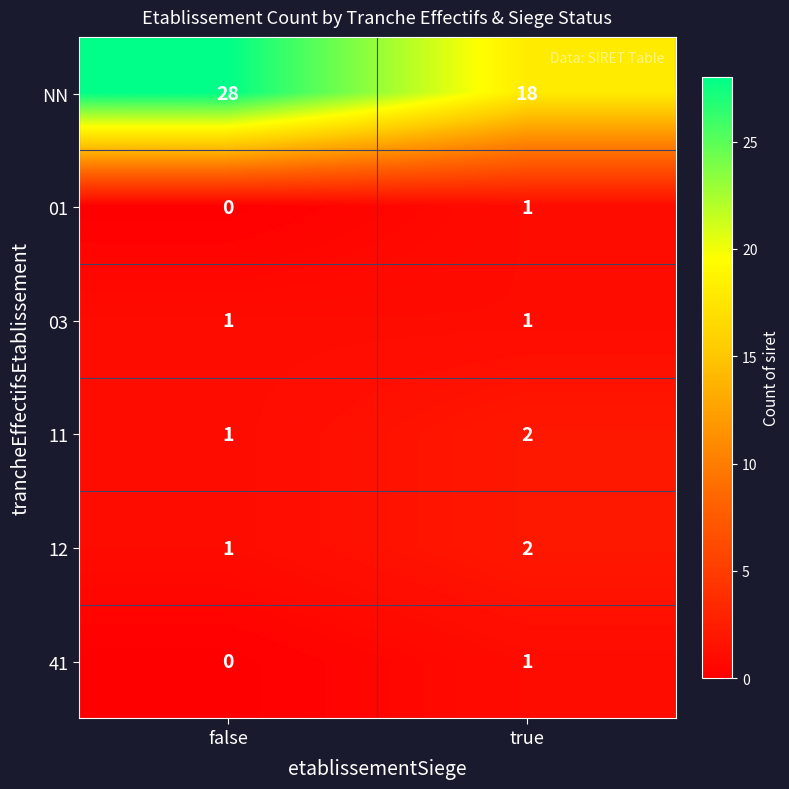

Reading right to left, list all the values displayed in this chart.

NN: 18	28
01: 1	0
03: 1	1
11: 2	1
12: 2	1
41: 1	0